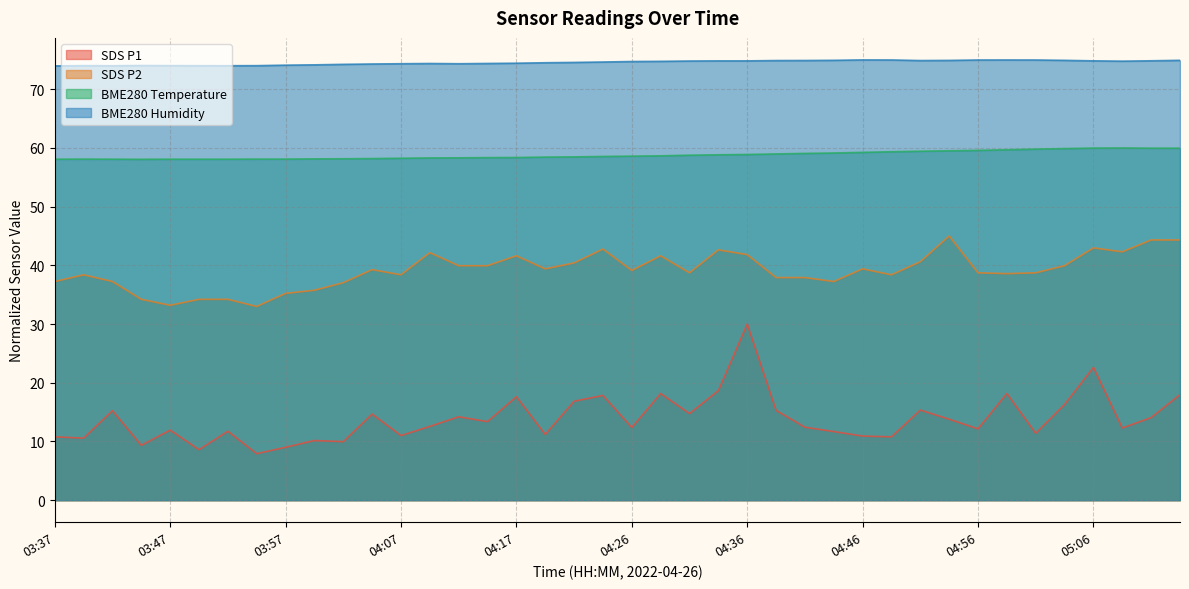

Where is BME280_humidity nearest to the value 74?

03:42